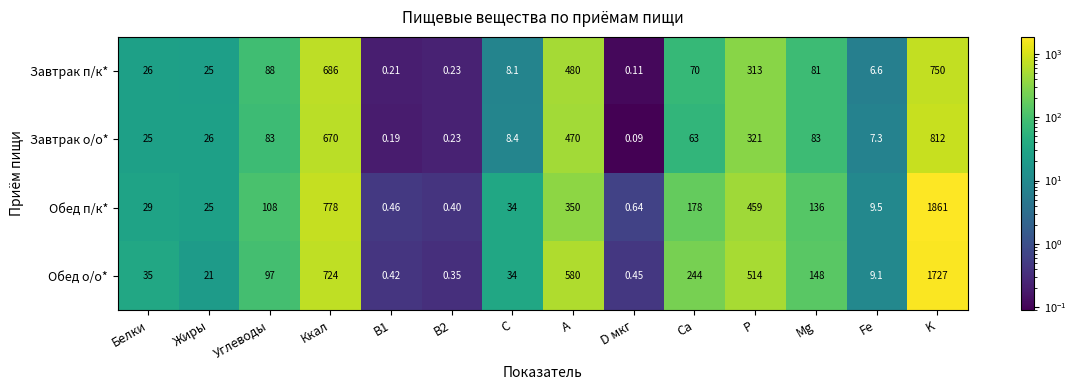

Where does the Завтрак о/о* series first go above 63?

Углеводы